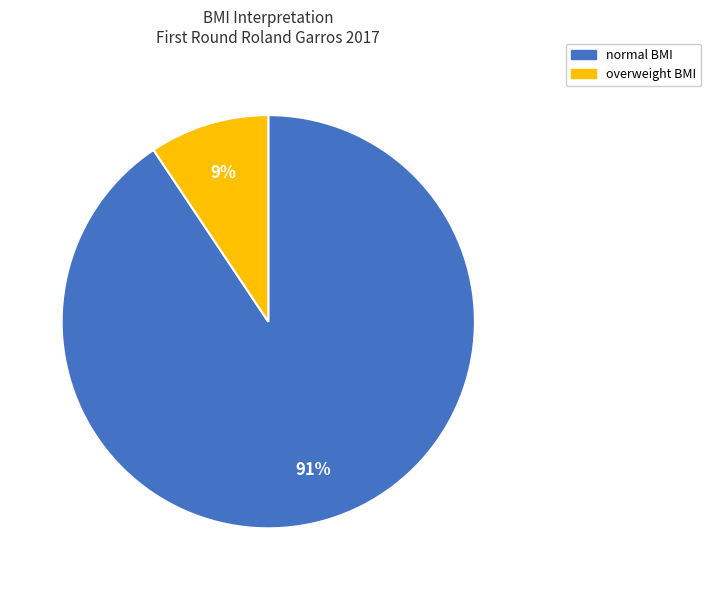

Which slice is the largest?

normal